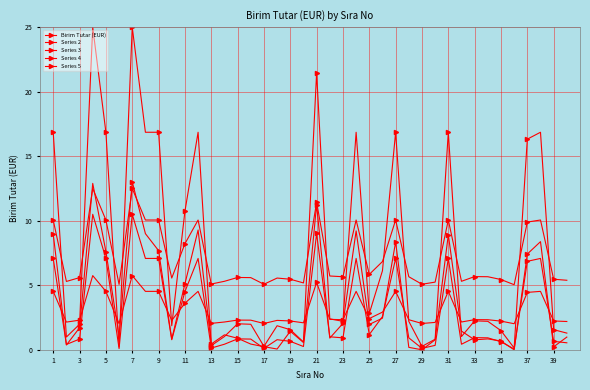

How many categories are shown in the chart?

40